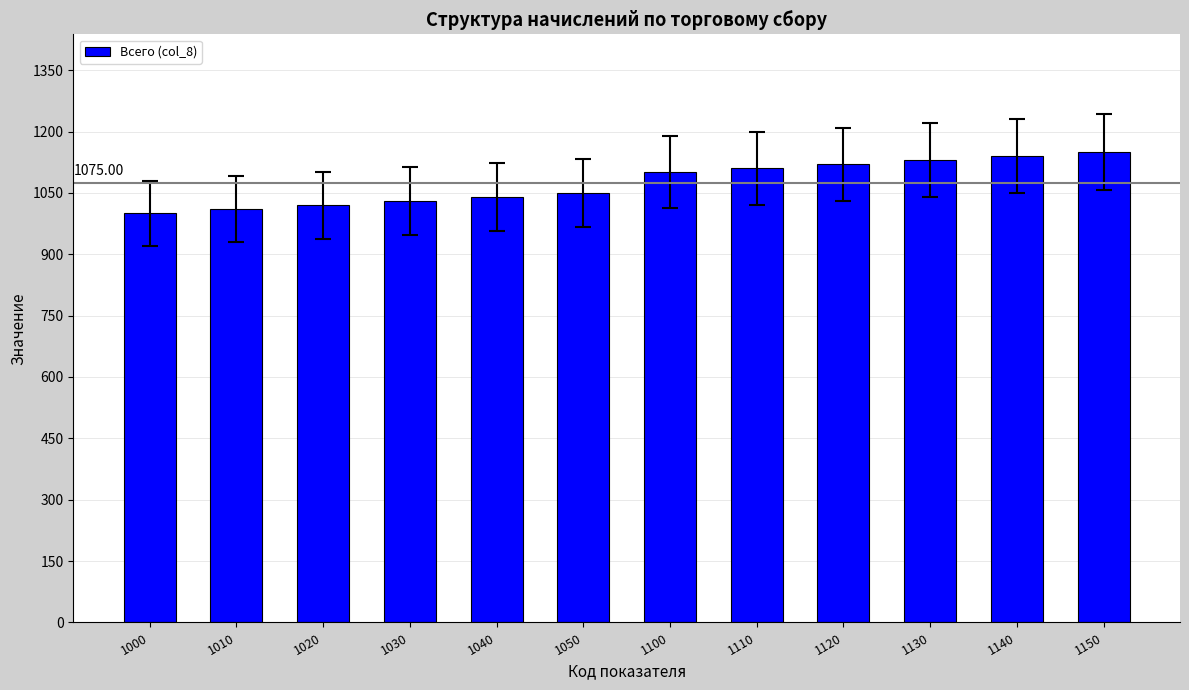

What is the difference between the maximum and minimum values?

150